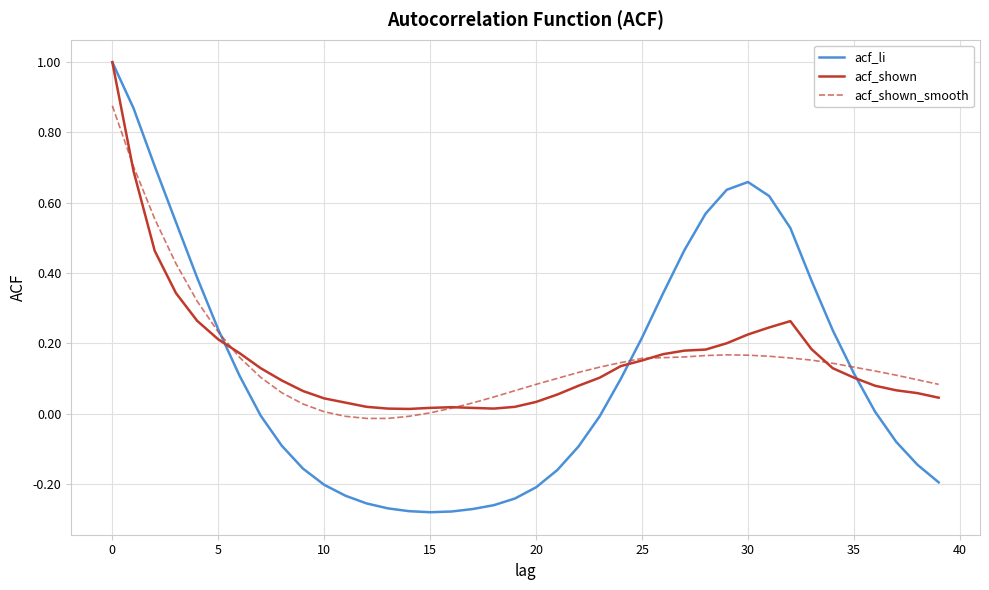

Which series has the largest range (max minus min)?

acf_li